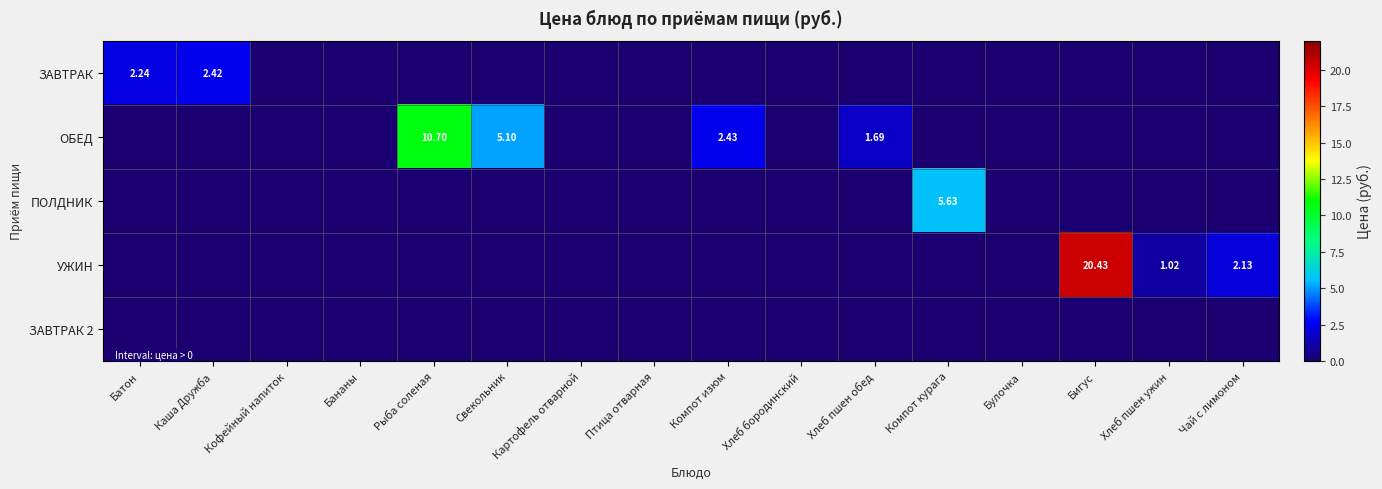

At which label is ЗАВТРАК closest to 1?

Кофейный напиток